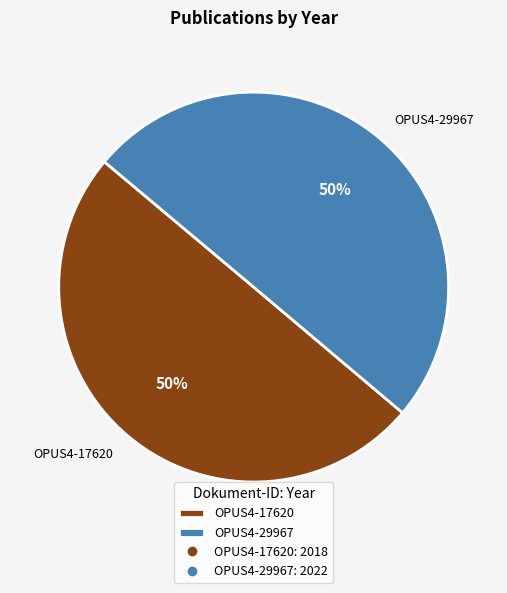

True or false: OPUS4-17620 accounts for 50% of the total.

True